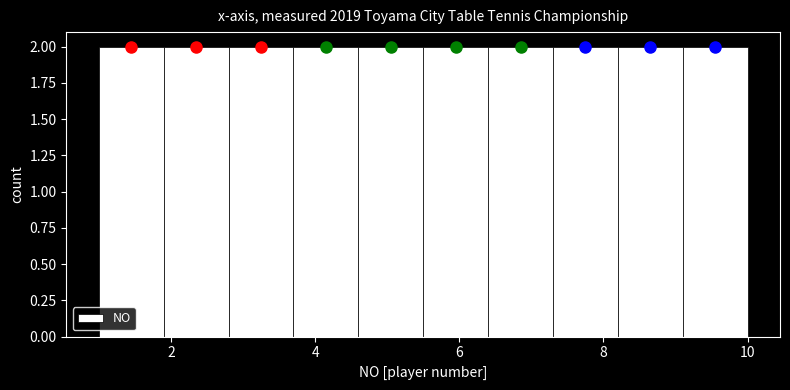

Reading left to right, list every bar in this chart as the range it spans on the x-axis followed by its height. Neither the bar edges nor the heights are printed on the chart, so give them approximately, as read against the axes.

1.0 to 1.9: 2
1.9 to 2.8: 2
2.8 to 3.7: 2
3.7 to 4.6: 2
4.6 to 5.5: 2
5.5 to 6.4: 2
6.4 to 7.3: 2
7.3 to 8.2: 2
8.2 to 9.1: 2
9.1 to 10.0: 2